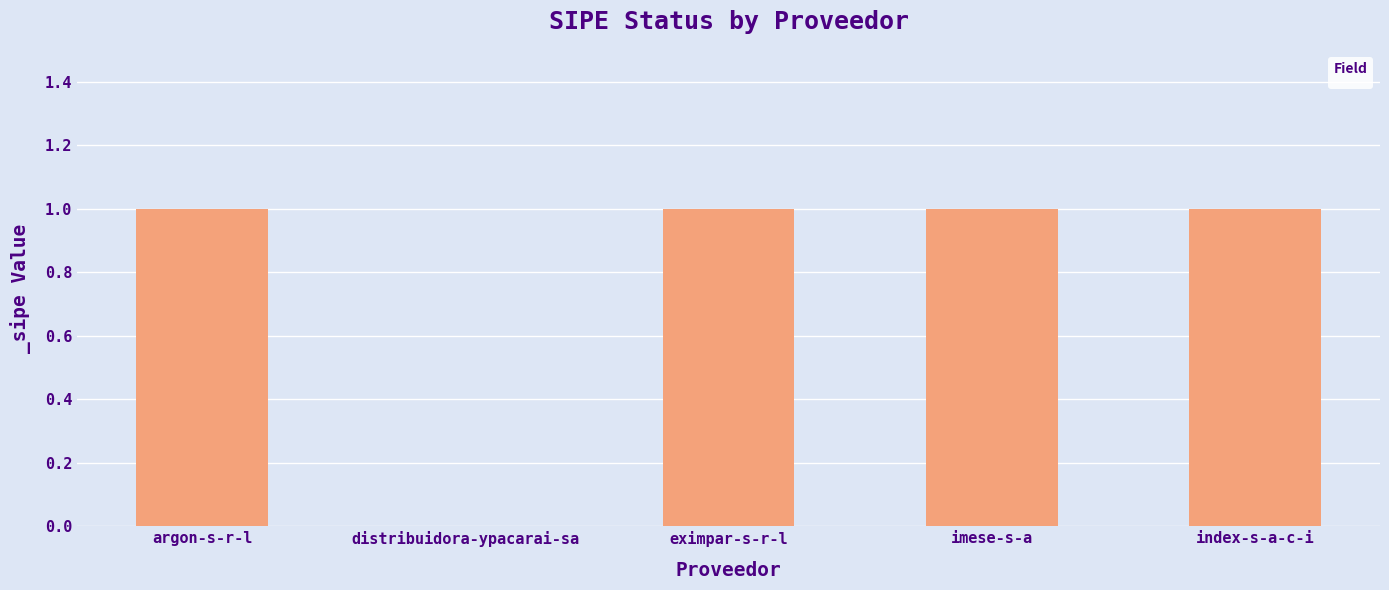

What is the ratio of the value at eximpar-s-r-l to the value at index-s-a-c-i?

1.0